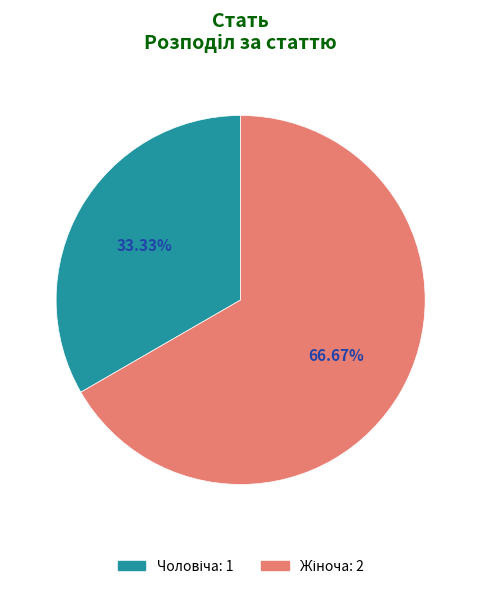

Does any single category account for the majority?

Yes